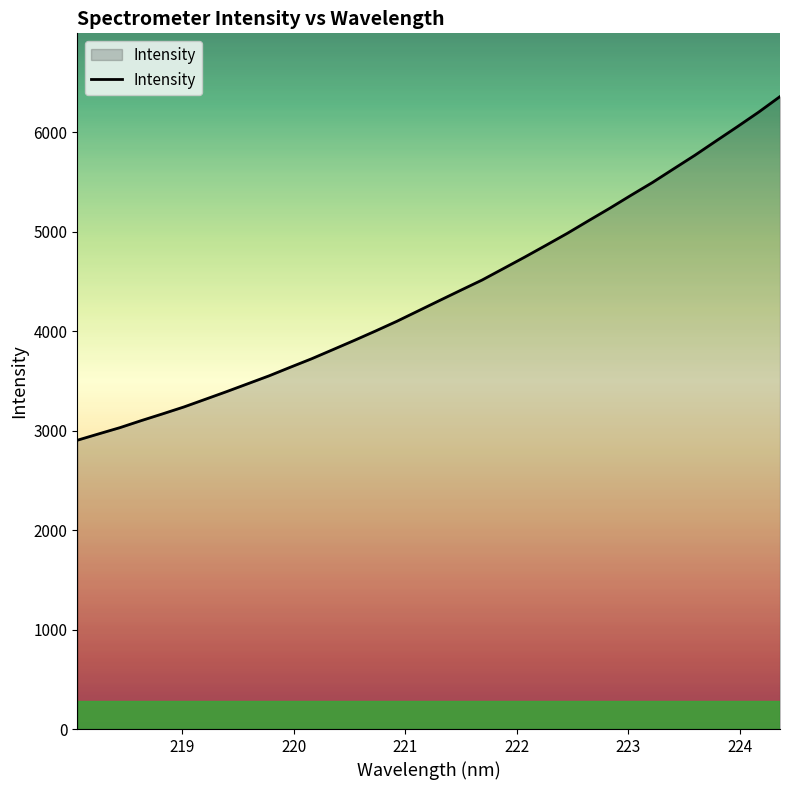

What is the minimum value shown in the chart?

2902.8